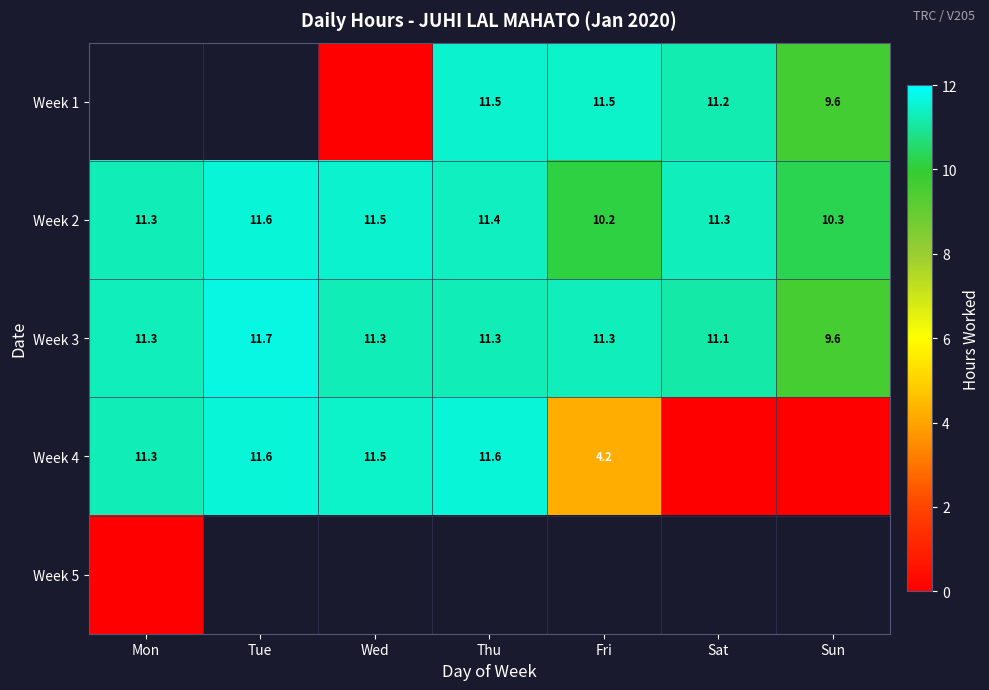

Read the Week 3 value at Sat.

11.1